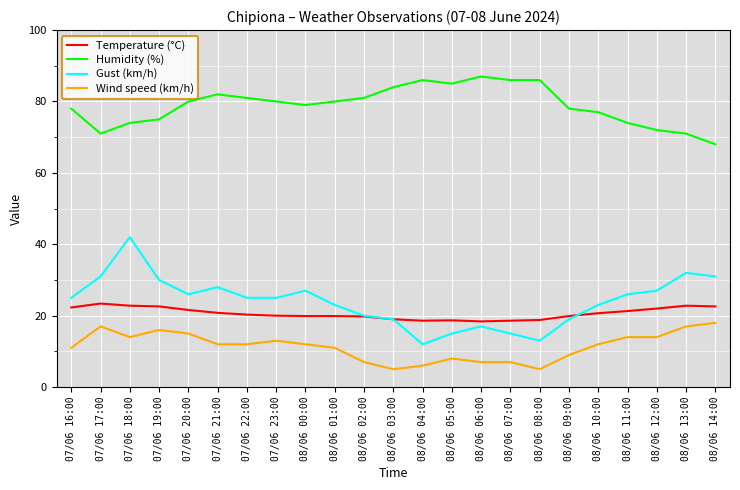

What is the maximum value for Gust (km/h)?

42.0